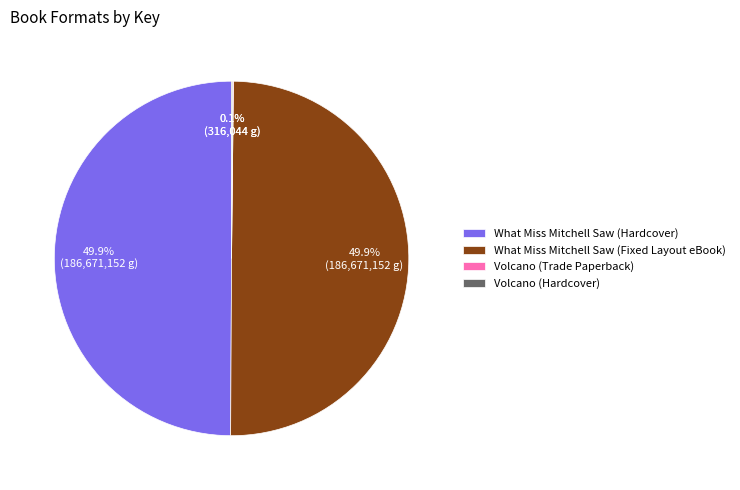

What is the total percentage of What Miss Mitchell Saw (Hardcover) and What Miss Mitchell Saw (Fixed Layout eBook)?

99.8%